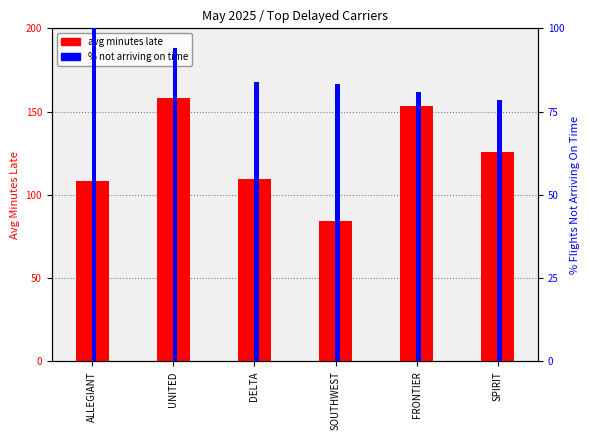

Reading left to right, what are all the values shown in this chart?

avg minutes late: ALLEGIANT=108.4	UNITED=158.2	DELTA=109.7	SOUTHWEST=84.0	FRONTIER=153.4	SPIRIT=125.5
% not arriving on time: ALLEGIANT=100.0	UNITED=94.1	DELTA=84.0	SOUTHWEST=83.3	FRONTIER=81.0	SPIRIT=78.6